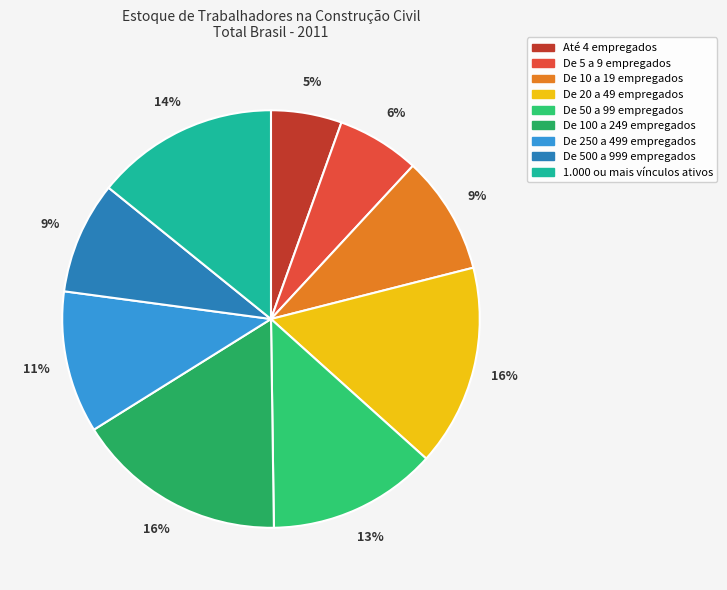

True or false: 1.000 ou mais vínculos ativos accounts for 24% of the total.

False